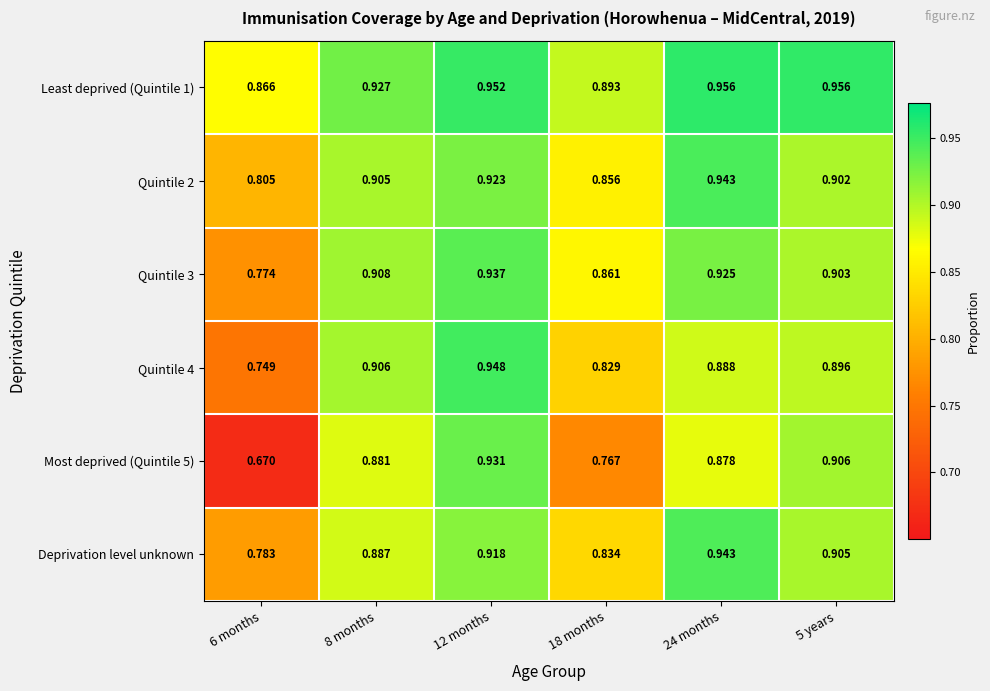

Is the value of Deprivation level unknown at 6 months greater than the value of Most deprived (Quintile 5) at 6 months?

Yes